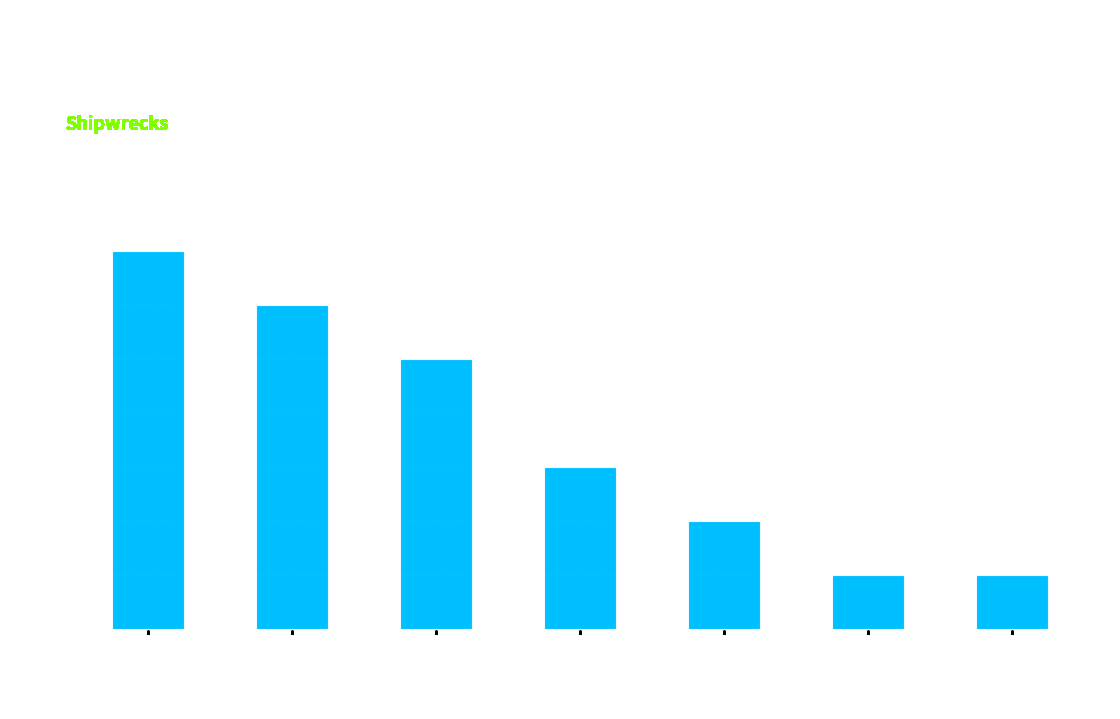

What is the change in value from Port Phillip to Lakes Entrance?

-4